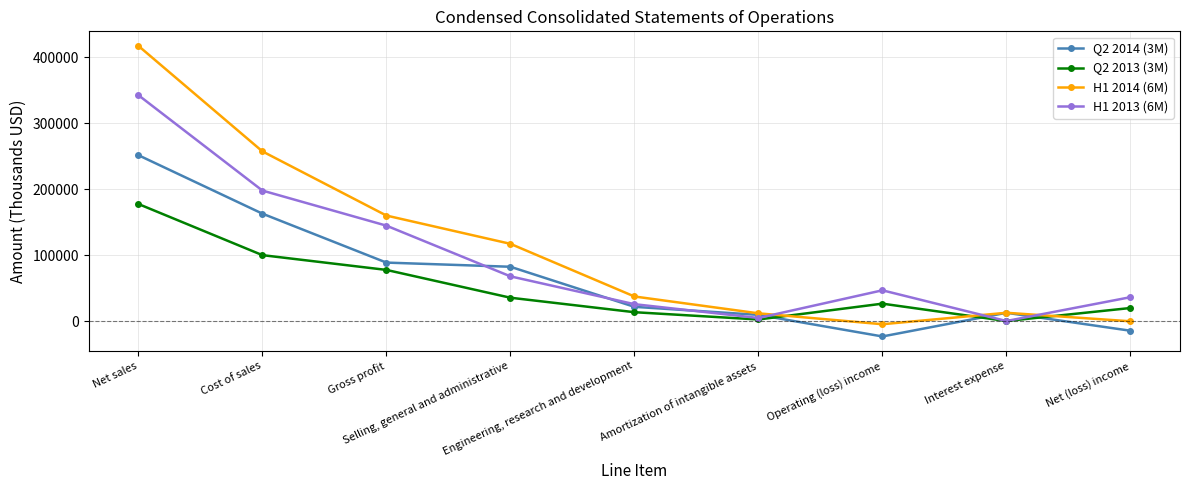

What position from the right is Cost of sales?

8